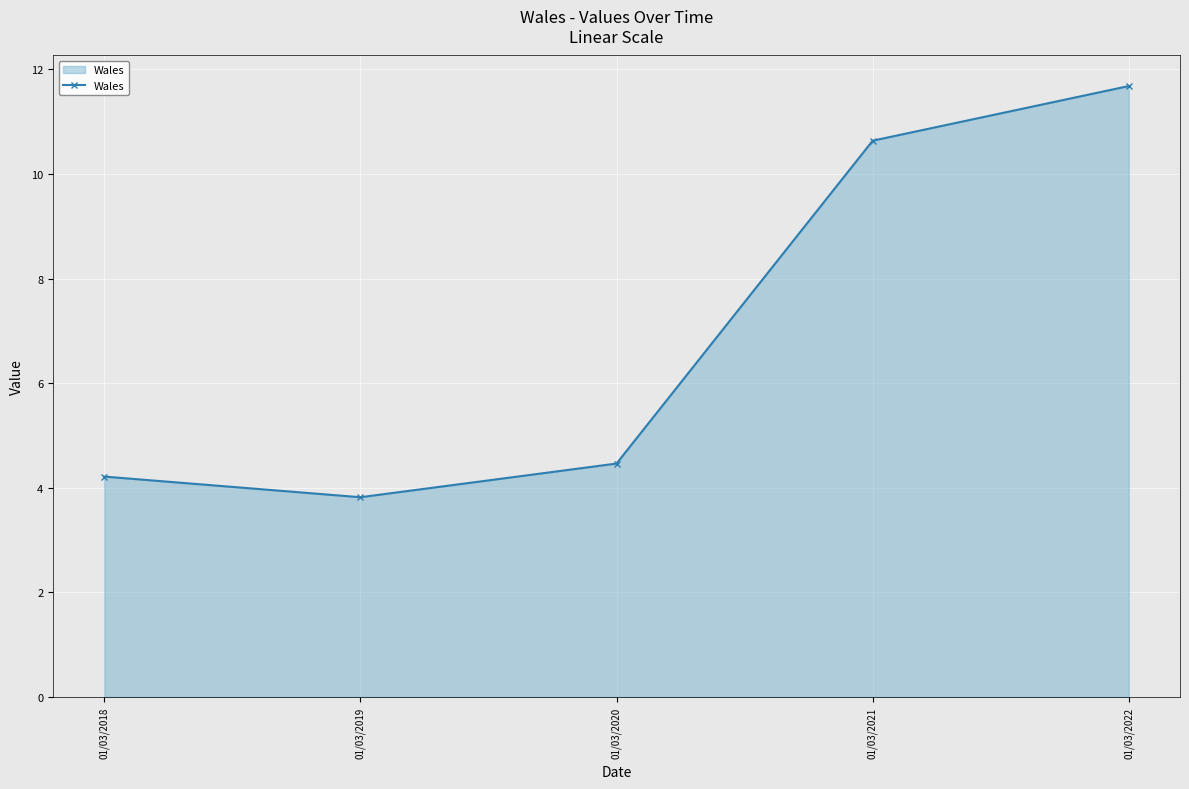

The value at 01/03/2021 is 3.2. True or false?

False